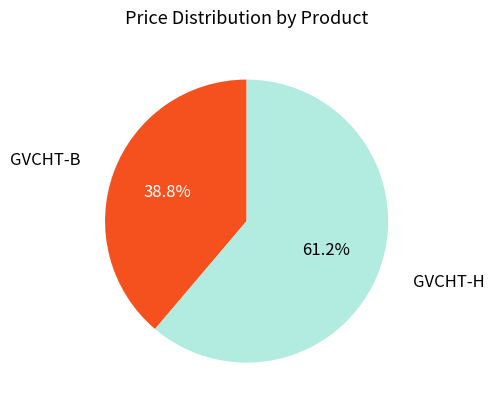

Is there a majority slice in this chart?

Yes